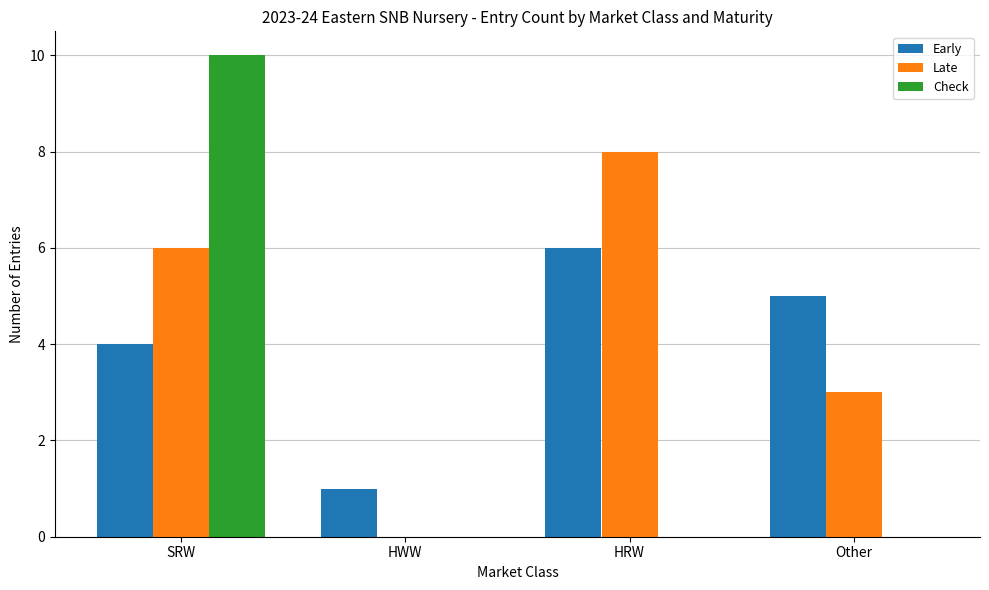

What is the total value across all series at SRW?

20